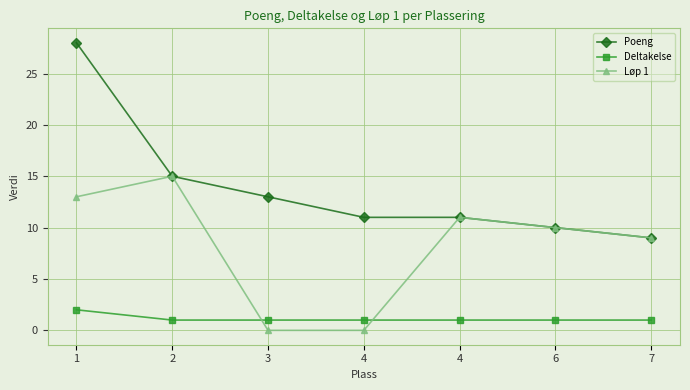

At how many categories does at least one series exceed 16?

1